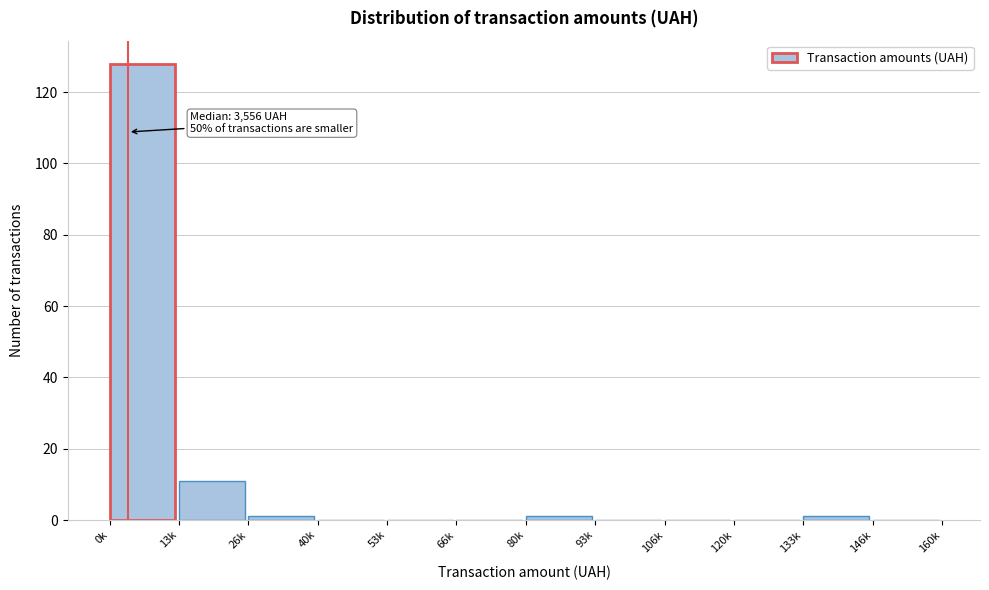

Reading left to right, extract all data points from this chart.

0k=128	13k=11	26k=1	40k=0	53k=0	66k=0	80k=1	93k=0	106k=0	120k=0	133k=1	146k=0